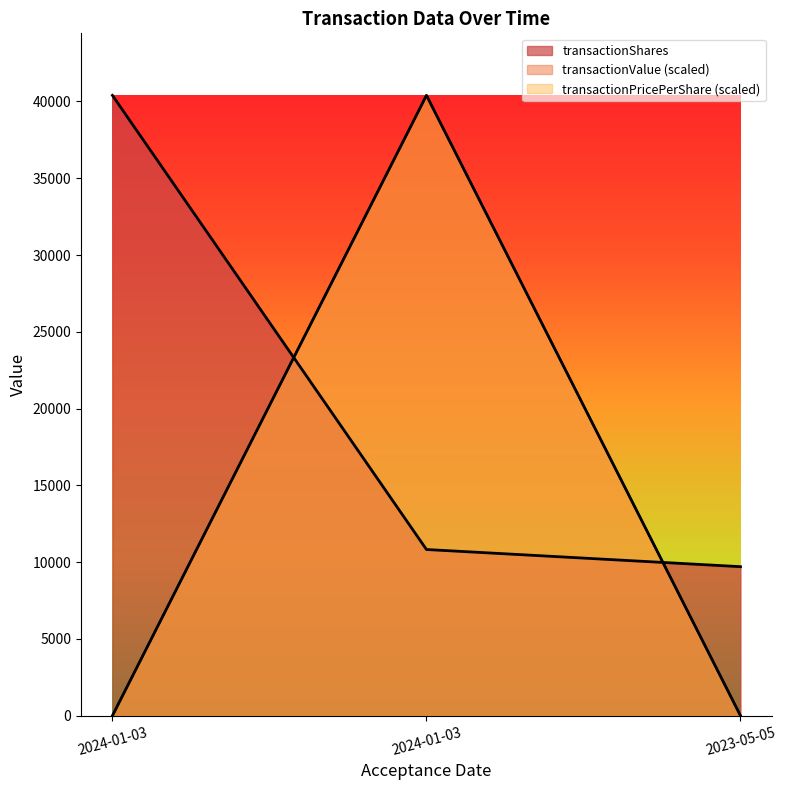

Reading left to right, transcribe all the data shown in this chart.

transactionShares: 2024-01-03=40398	2024-01-03=10824	2023-05-05=9706
transactionValue: 2024-01-03=0	2024-01-03=40398	2023-05-05=0
transactionPricePerShare: 2024-01-03=0	2024-01-03=40398	2023-05-05=0